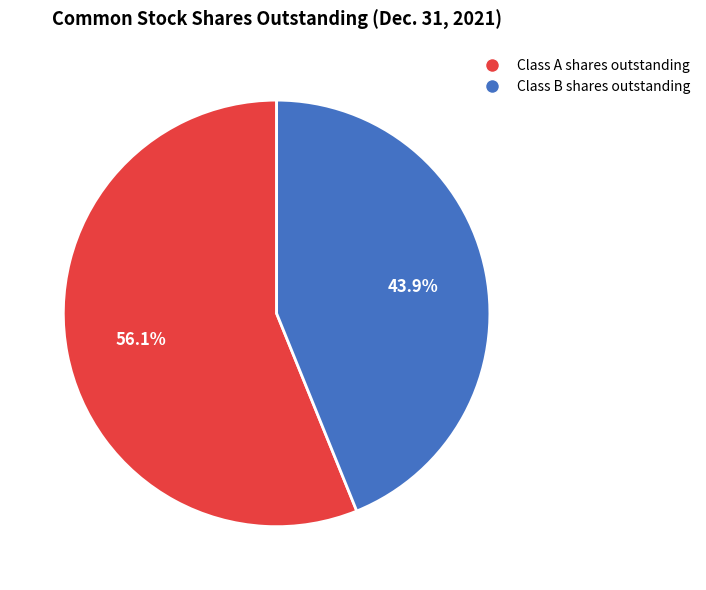

How many slices are in this pie chart?

2